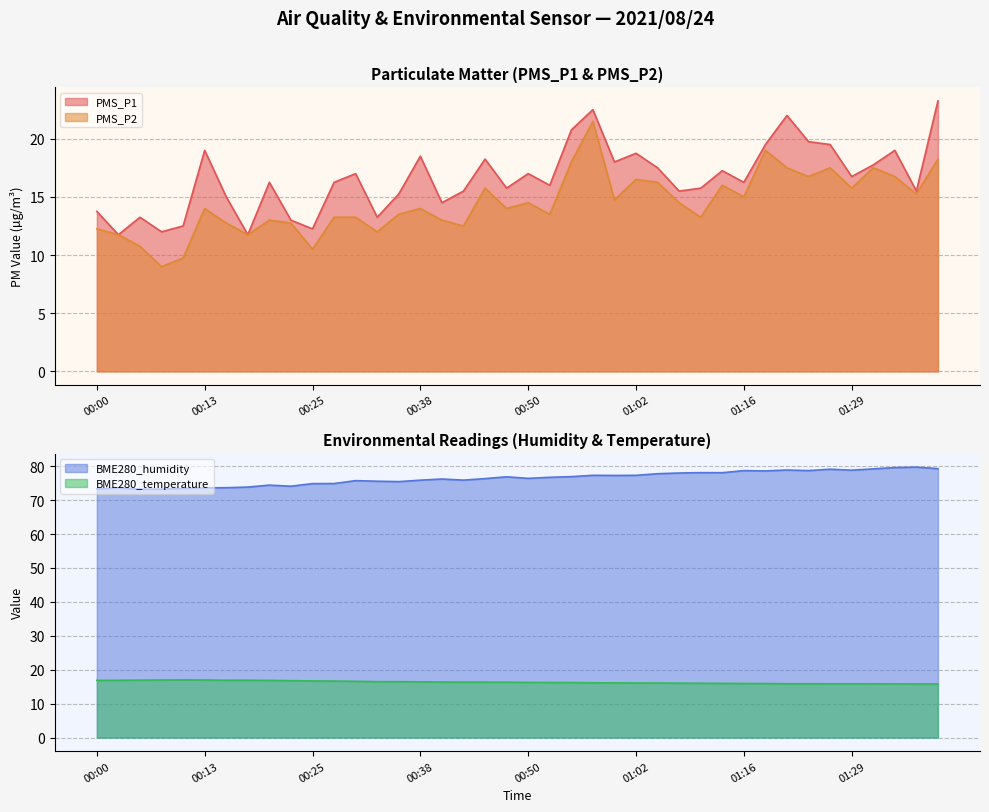

Which series changed the most between 00:52 and 01:05?

PMS_P2